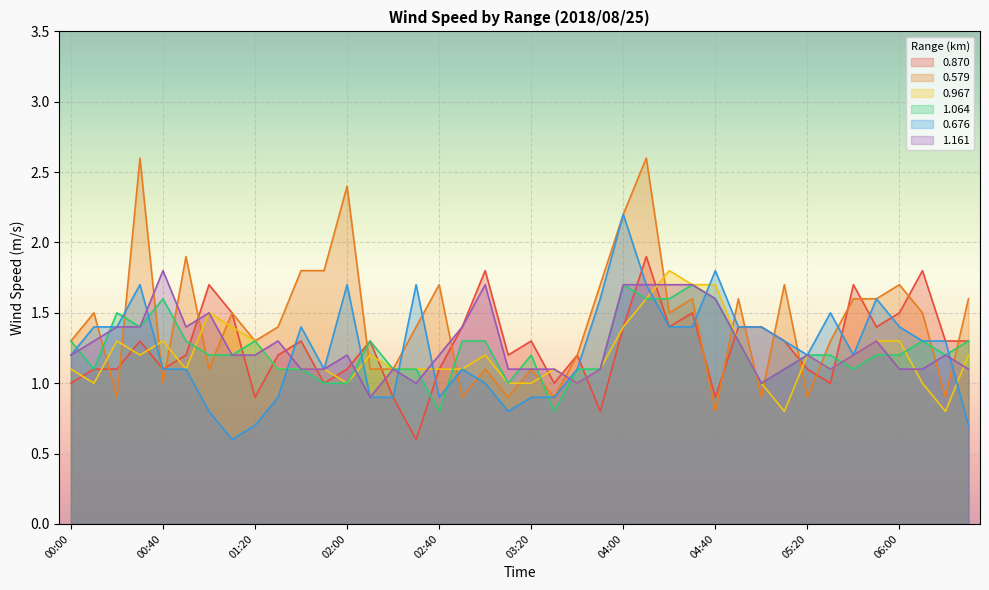

How many lines are shown in the chart?

6